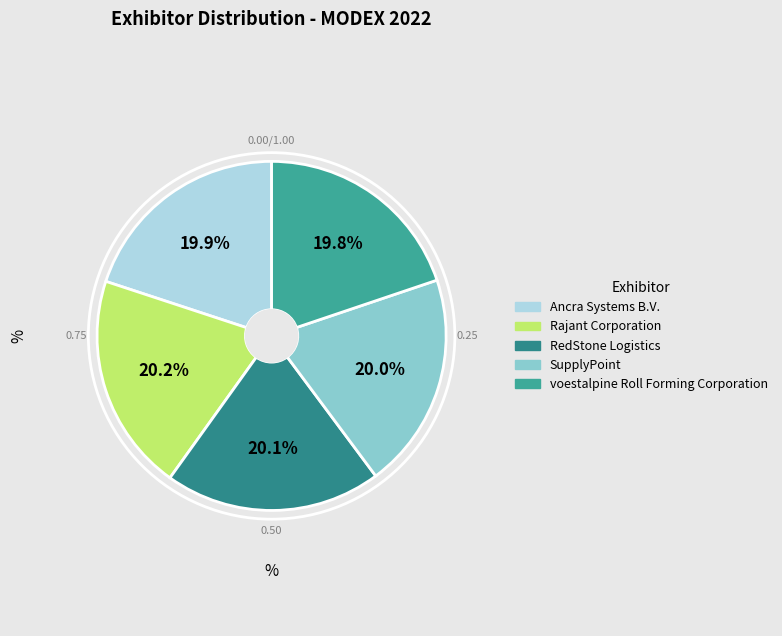

How many slices are in this pie chart?

5